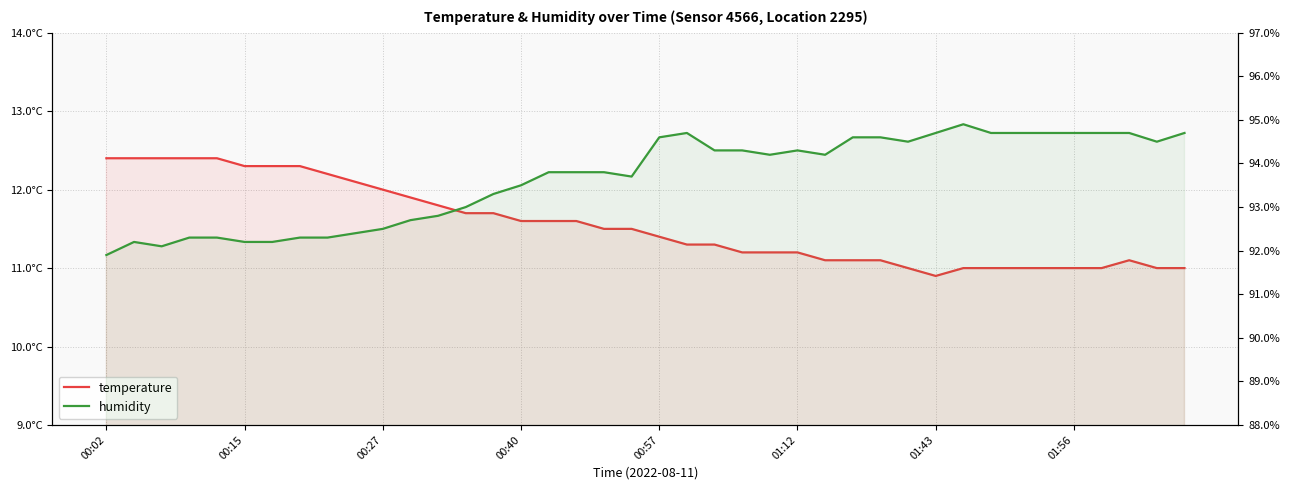

Reading left to right, extract all data points from this chart.

temperature: 12.4	12.4	12.4	12.4	12.4	12.3	12.3	12.3	12.2	12.1	12.0	11.9	11.8	11.7	11.7	11.6	11.6	11.6	11.5	11.5	11.4	11.3	11.3	11.2	11.2	11.2	11.1	11.1	11.1	11.0	10.9	11.0	11.0	11.0	11.0	11.0	11.0	11.1	11.0	11.0
humidity: 91.9	92.2	92.1	92.3	92.3	92.2	92.2	92.3	92.3	92.4	92.5	92.7	92.8	93.0	93.3	93.5	93.8	93.8	93.8	93.7	94.6	94.7	94.3	94.3	94.2	94.3	94.2	94.6	94.6	94.5	94.7	94.9	94.7	94.7	94.7	94.7	94.7	94.7	94.5	94.7